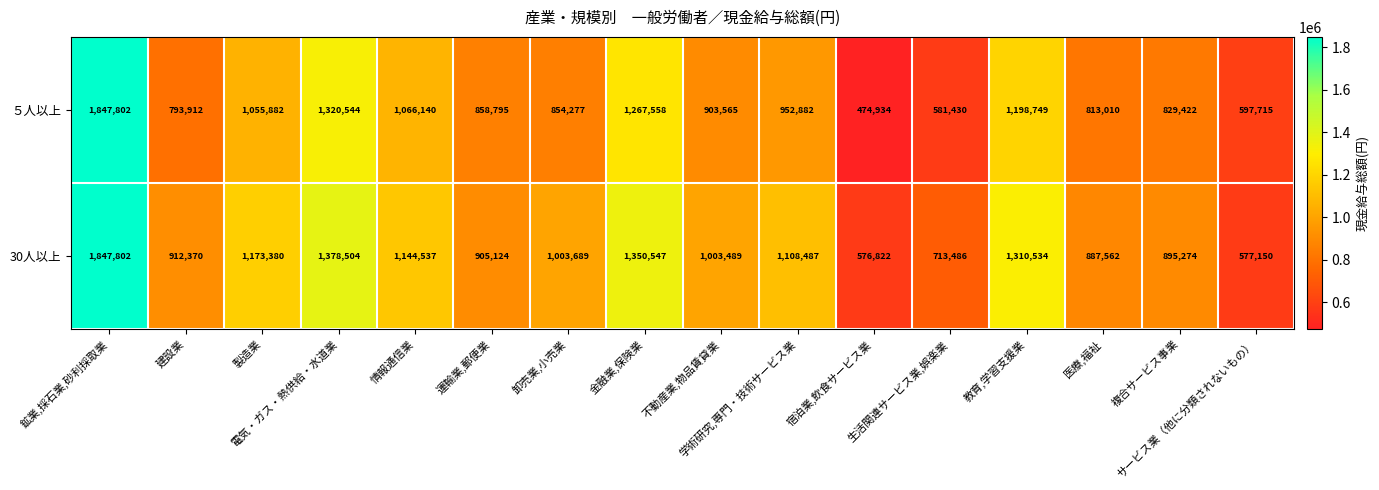

What is the maximum value shown in the chart?

1847802